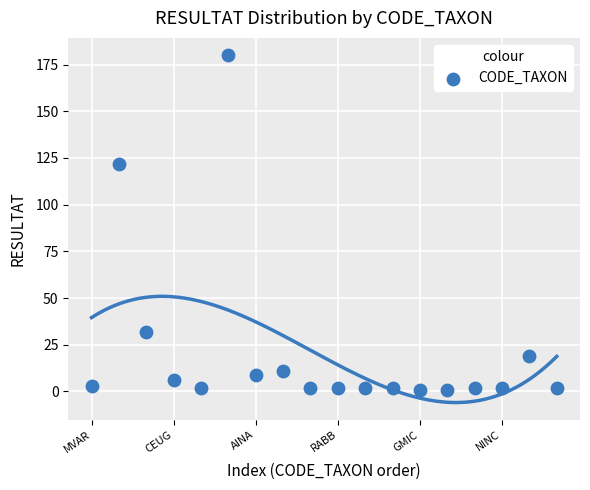

What Y value in the scatter plot is closest to 90?

122